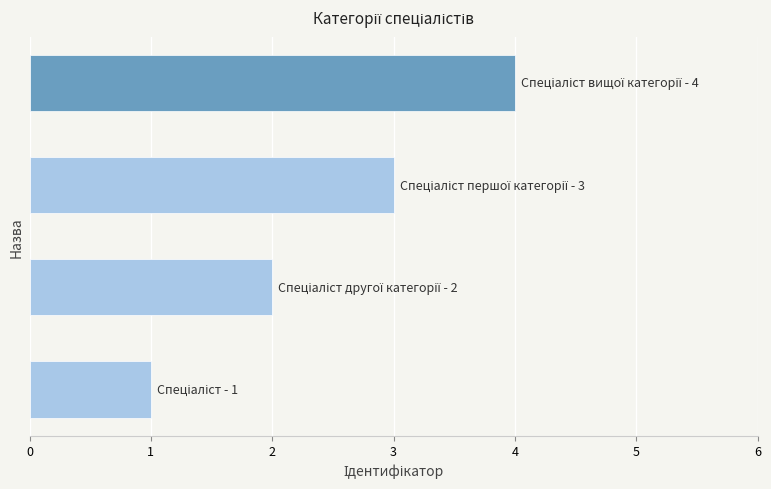

What is the difference between the maximum and minimum values?

3